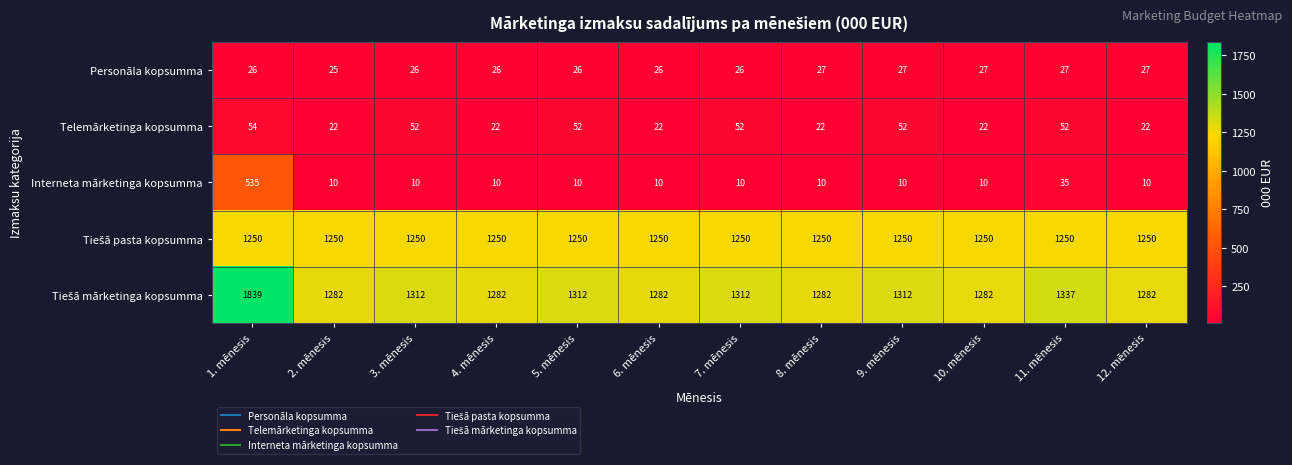

At which category is the sum across all series the highest?

1. mēnesis